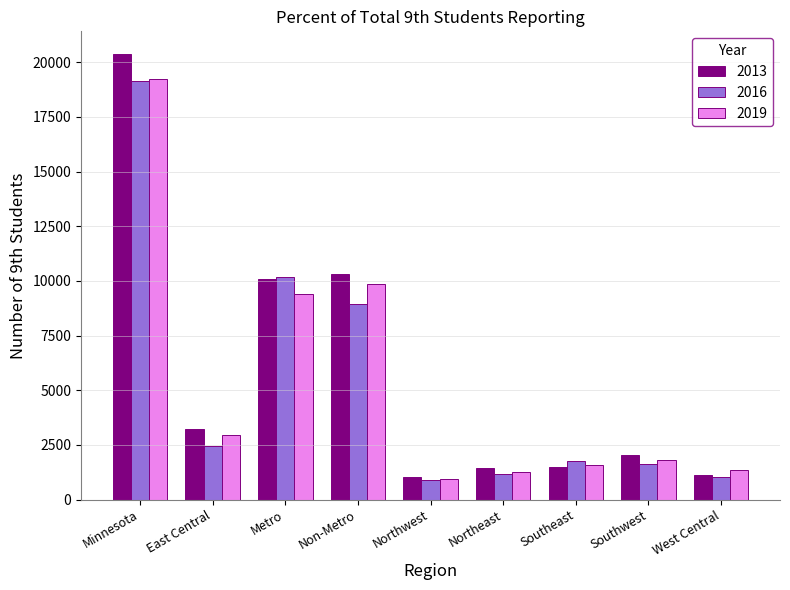

What is the total value across all series at Southeast?

4791